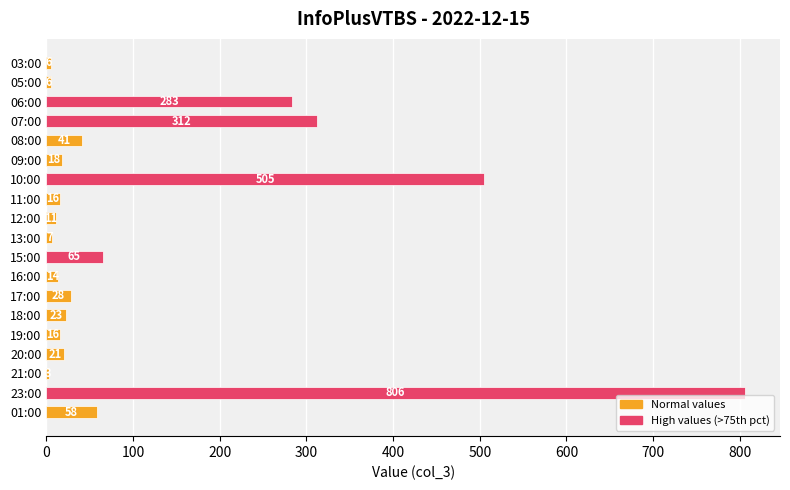

The value at 03:00 is 6. True or false?

True